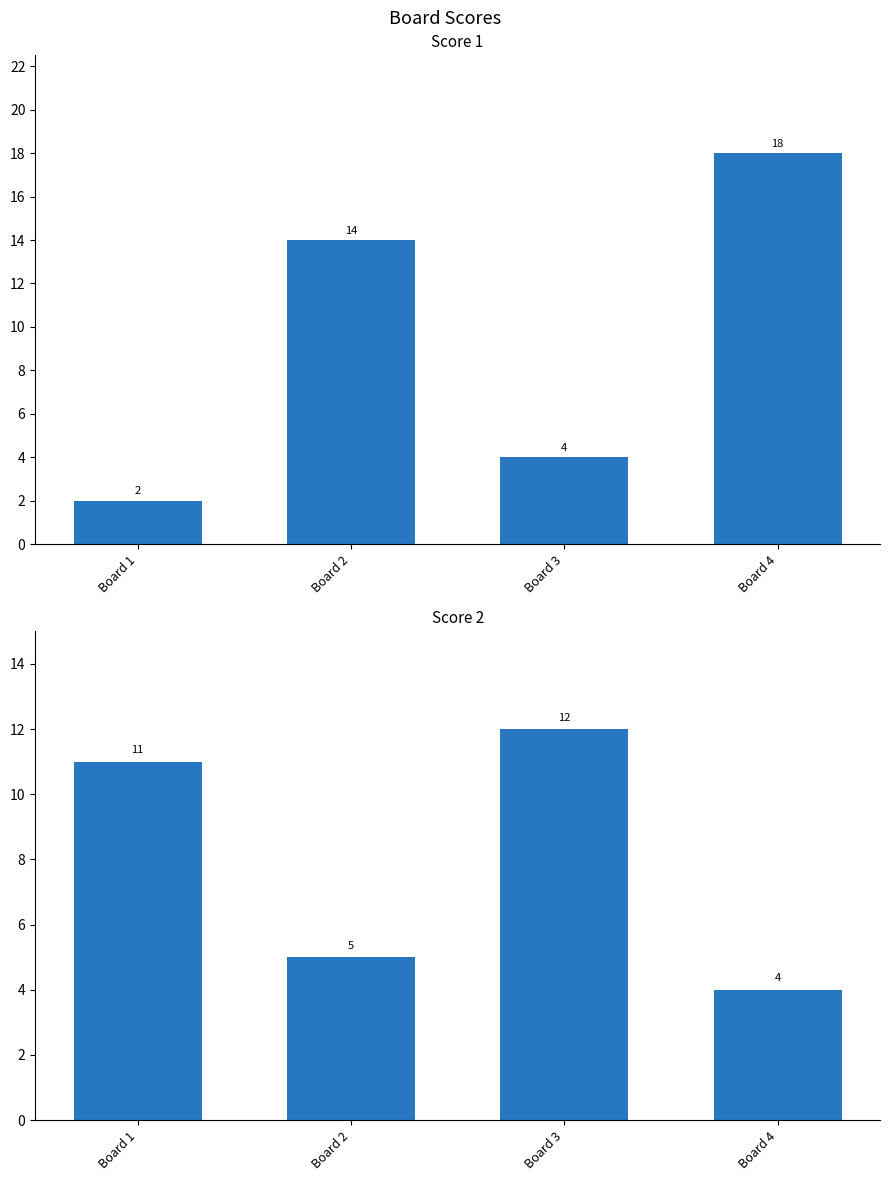

What is the difference between the maximum and minimum values in the Score 2 series?

8